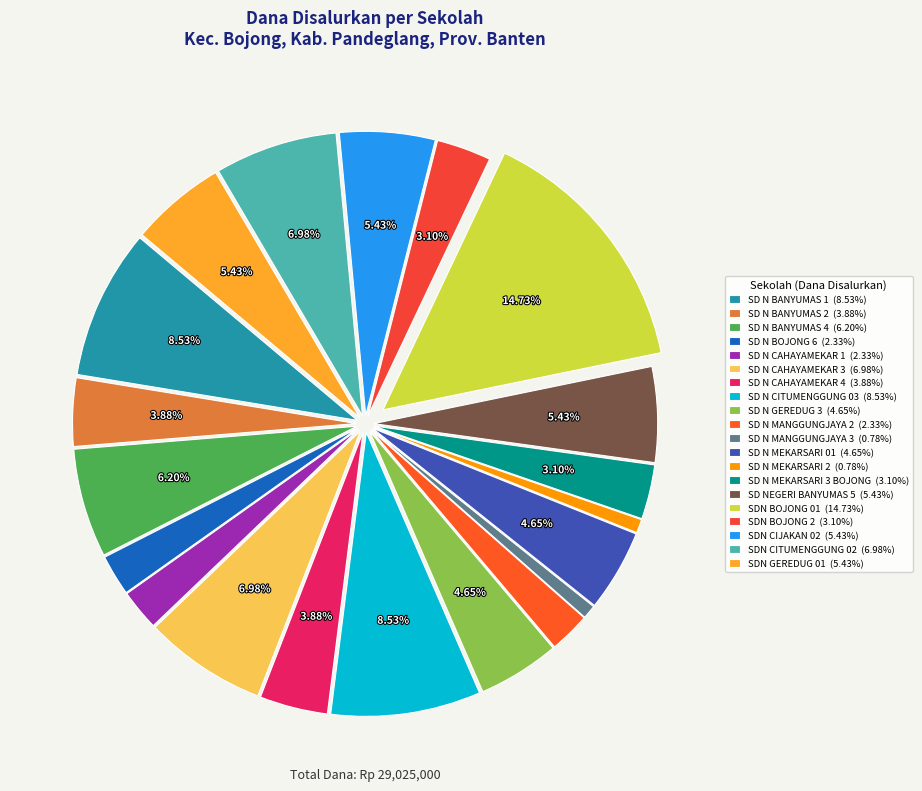

How many slices are in this pie chart?

20